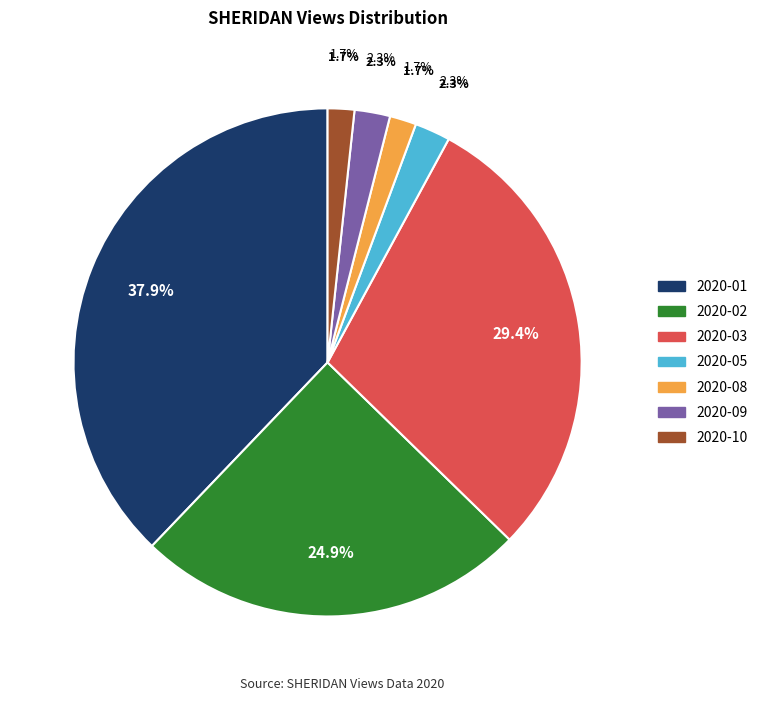

What percentage is NOT represented by 2020-01?

62.1%